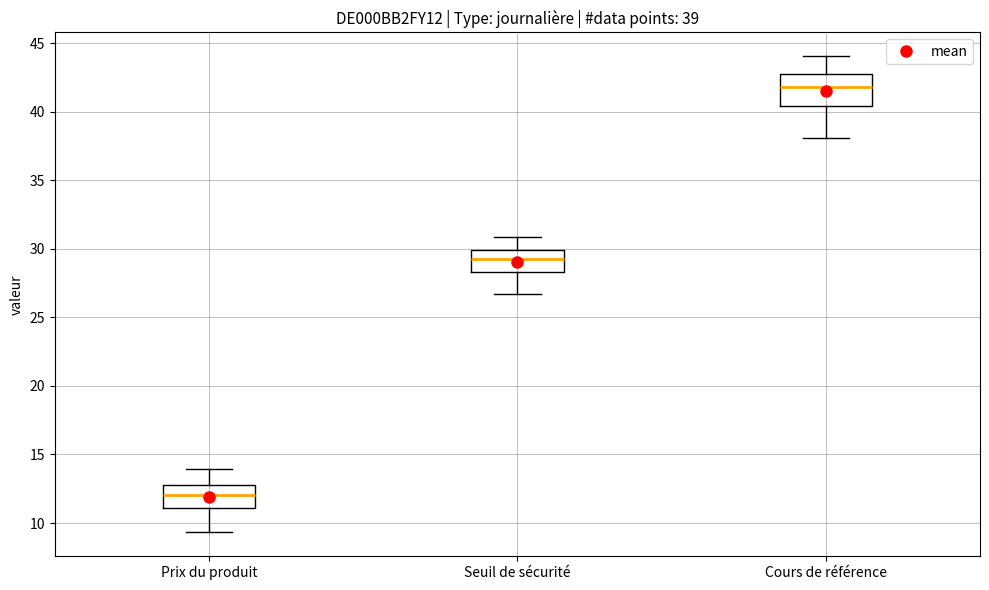

Which box is the tallest, from its lower edge to its upper edge?

Cours de référence